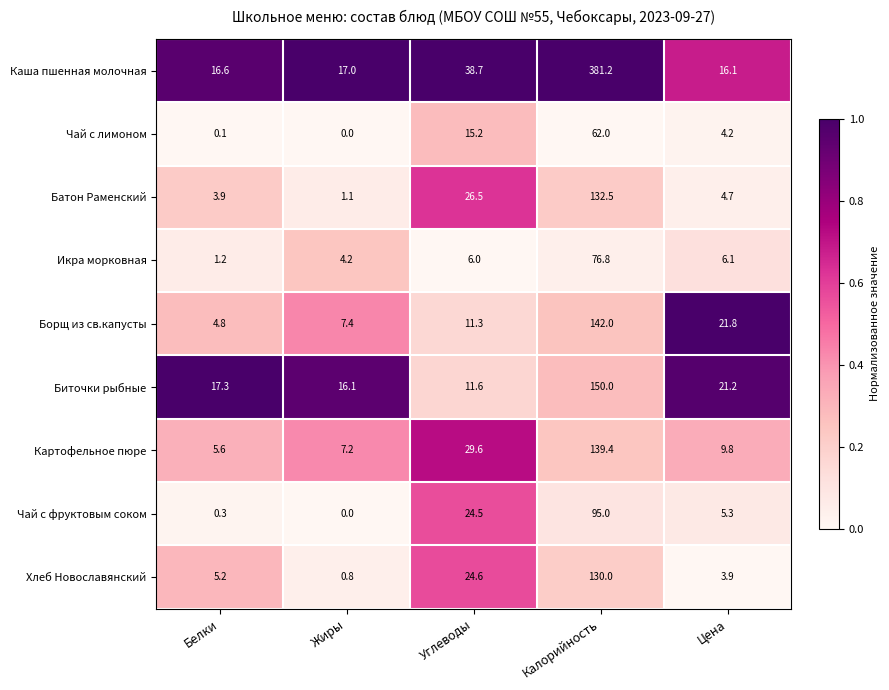

What is the difference between the Борщ из св.капусты values at Белки and Калорийность?

137.2